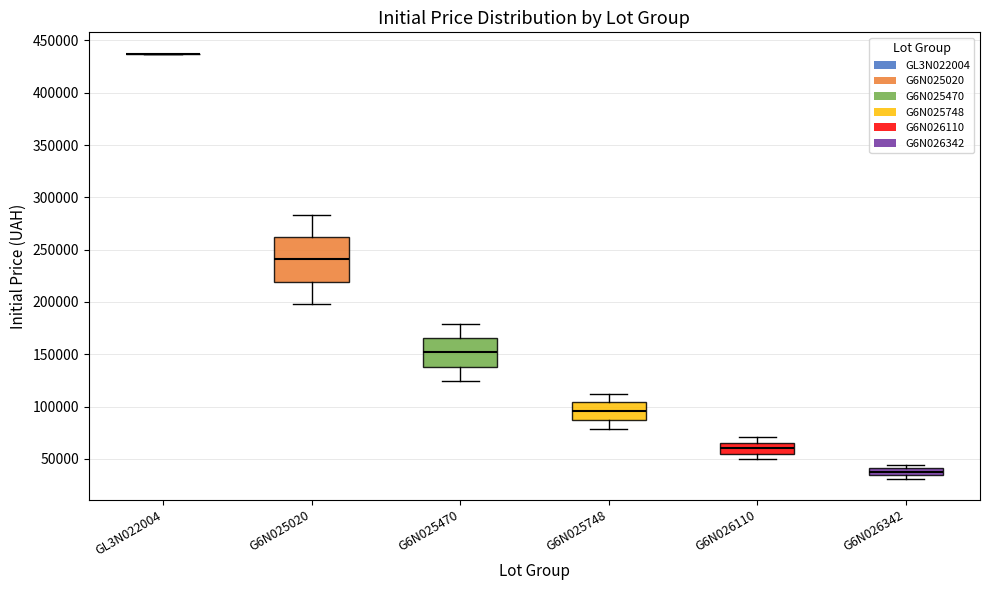

Where does the median line of the box for G6N026110 sit on the y-axis? The values are not printed on the chart, so give them approximately, as read against the axis.

60000